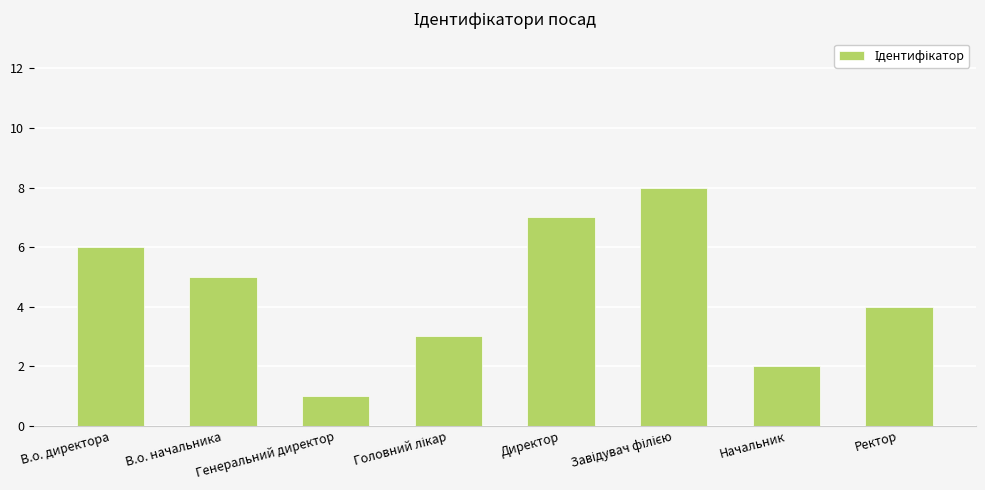

The chart shows a value of 8 at В.о. начальника. True or false?

False